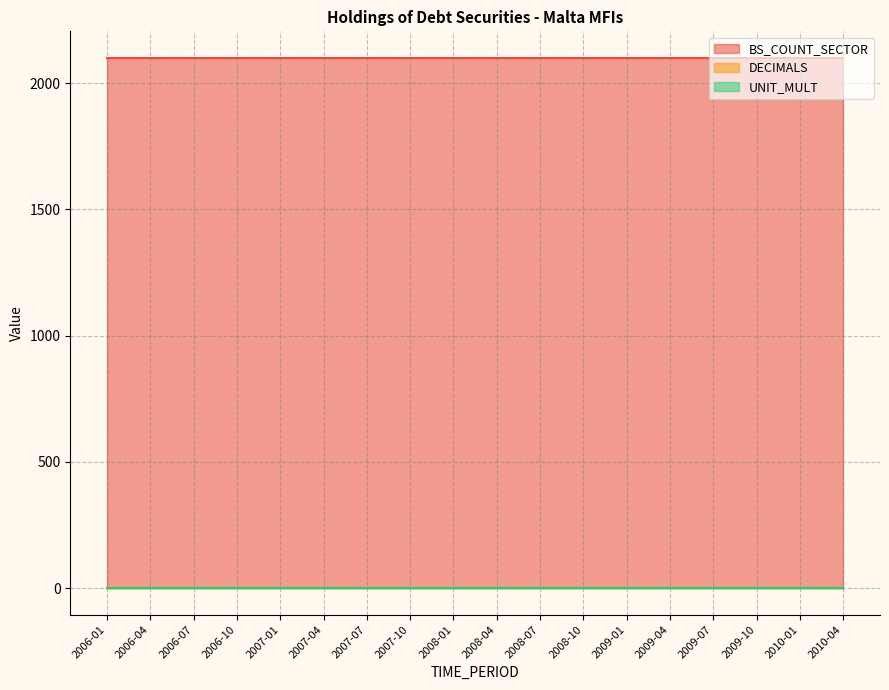

Reading right to left, list all the values displayed in this chart.

BS_COUNT_SECTOR: 2010-04=2100	2010-01=2100	2009-10=2100	2009-07=2100	2009-04=2100	2009-01=2100	2008-10=2100	2008-07=2100	2008-04=2100	2008-01=2100	2007-10=2100	2007-07=2100	2007-04=2100	2007-01=2100	2006-10=2100	2006-07=2100	2006-04=2100	2006-01=2100
DECIMALS: 2010-04=1	2010-01=1	2009-10=1	2009-07=1	2009-04=1	2009-01=1	2008-10=1	2008-07=1	2008-04=1	2008-01=1	2007-10=1	2007-07=1	2007-04=1	2007-01=1	2006-10=1	2006-07=1	2006-04=1	2006-01=1
UNIT_MULT: 2010-04=0	2010-01=0	2009-10=0	2009-07=0	2009-04=0	2009-01=0	2008-10=0	2008-07=0	2008-04=0	2008-01=0	2007-10=0	2007-07=0	2007-04=0	2007-01=0	2006-10=0	2006-07=0	2006-04=0	2006-01=0